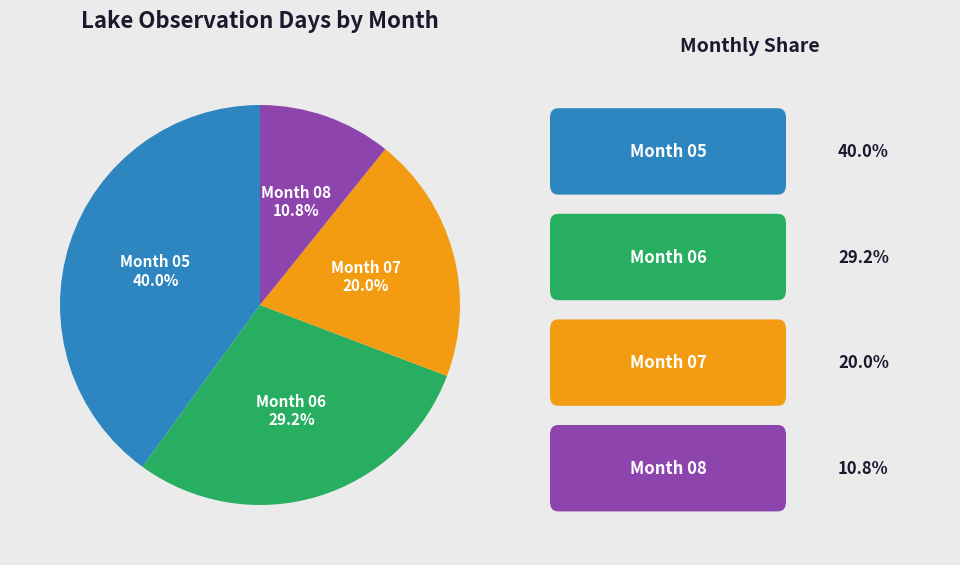

Which slice is the smallest?

Month 08 10.8%